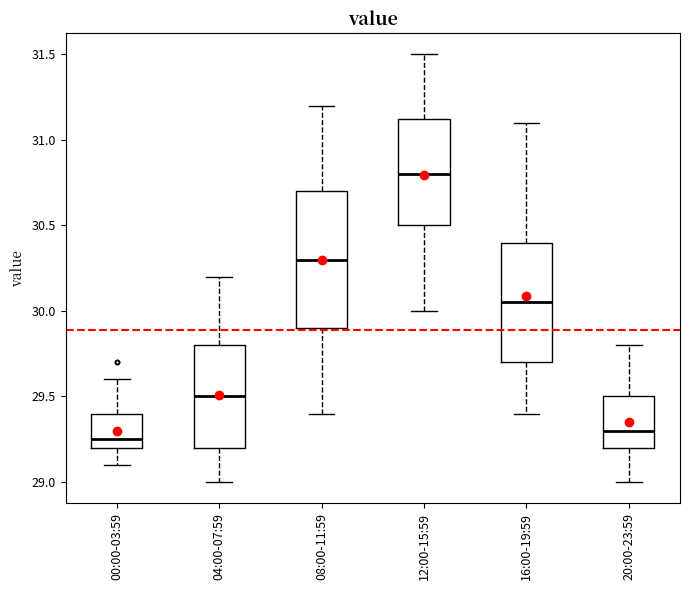

Which box is the tallest, from its lower edge to its upper edge?

08:00-11:59